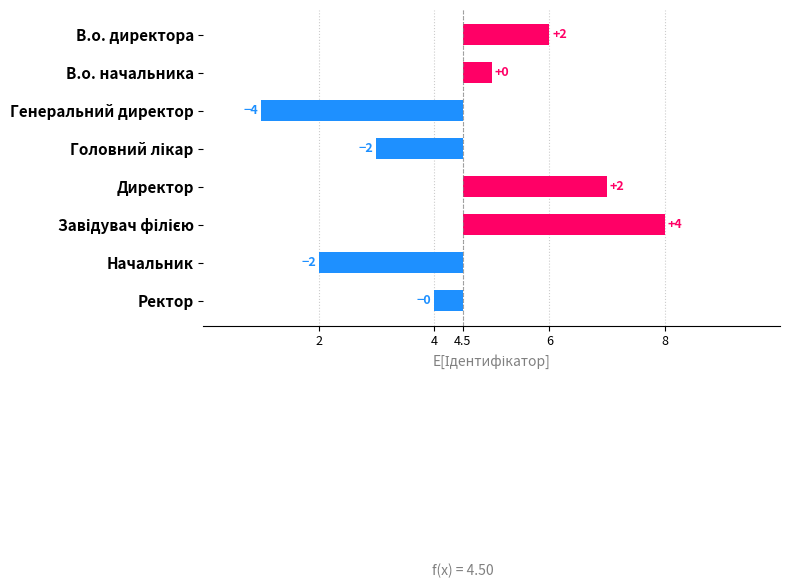

How many categories are shown in the chart?

8